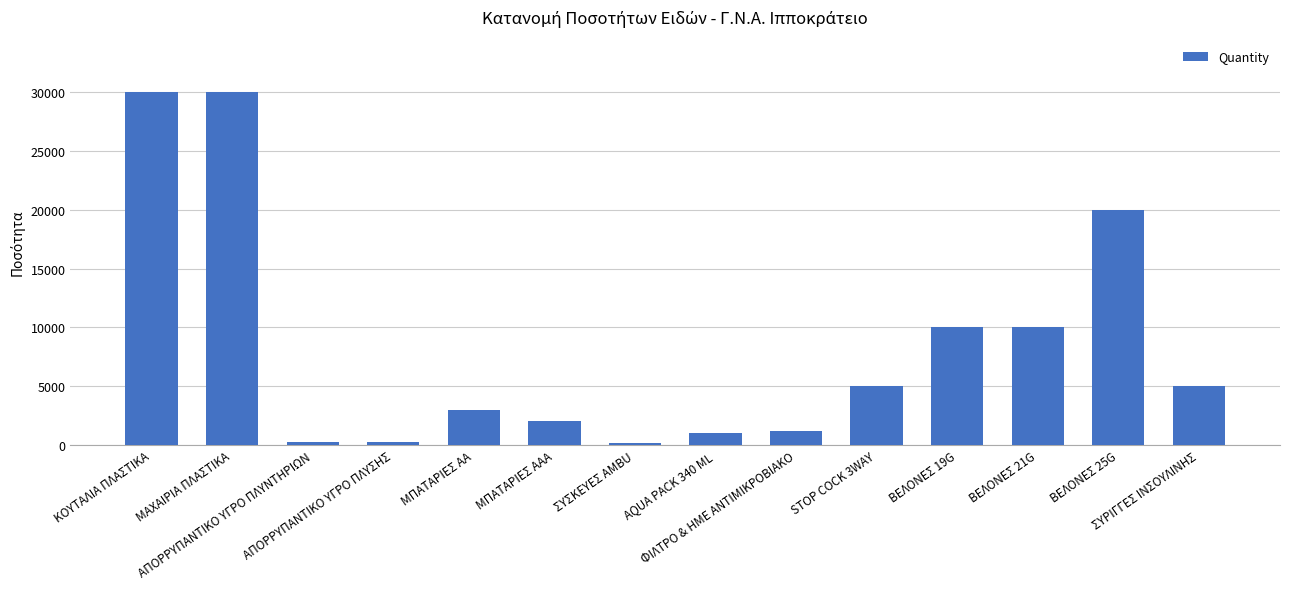

Where is the data nearest to the value 15100?

ΒΕΛΟΝΕΣ 25G